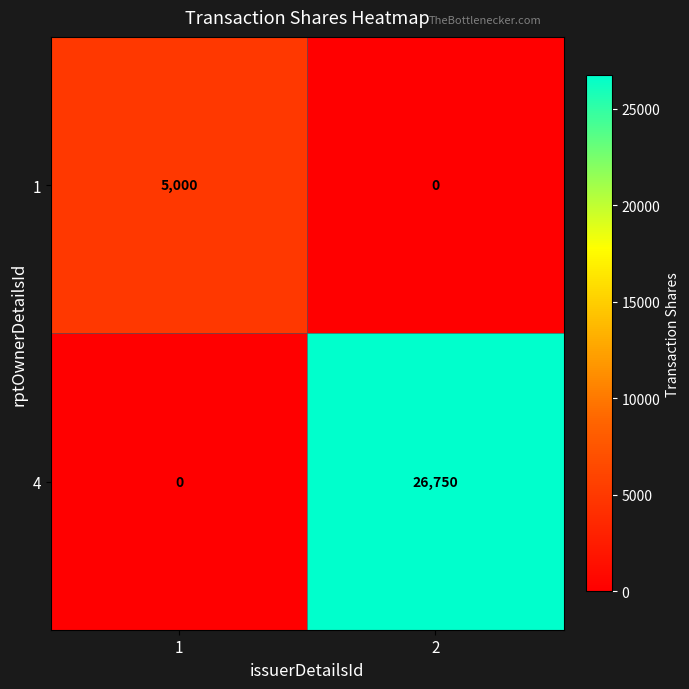

What is the maximum value for 1?

5000